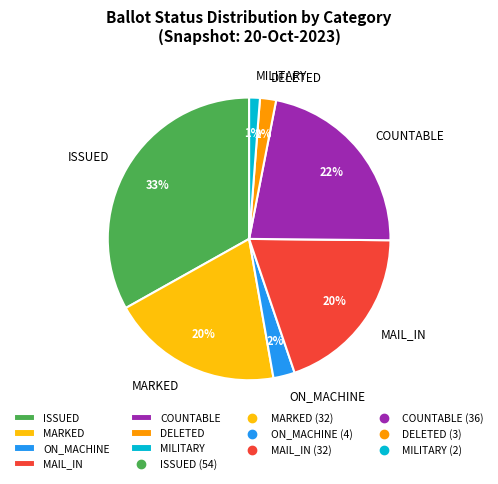

Is ISSUED the majority of the pie?

No